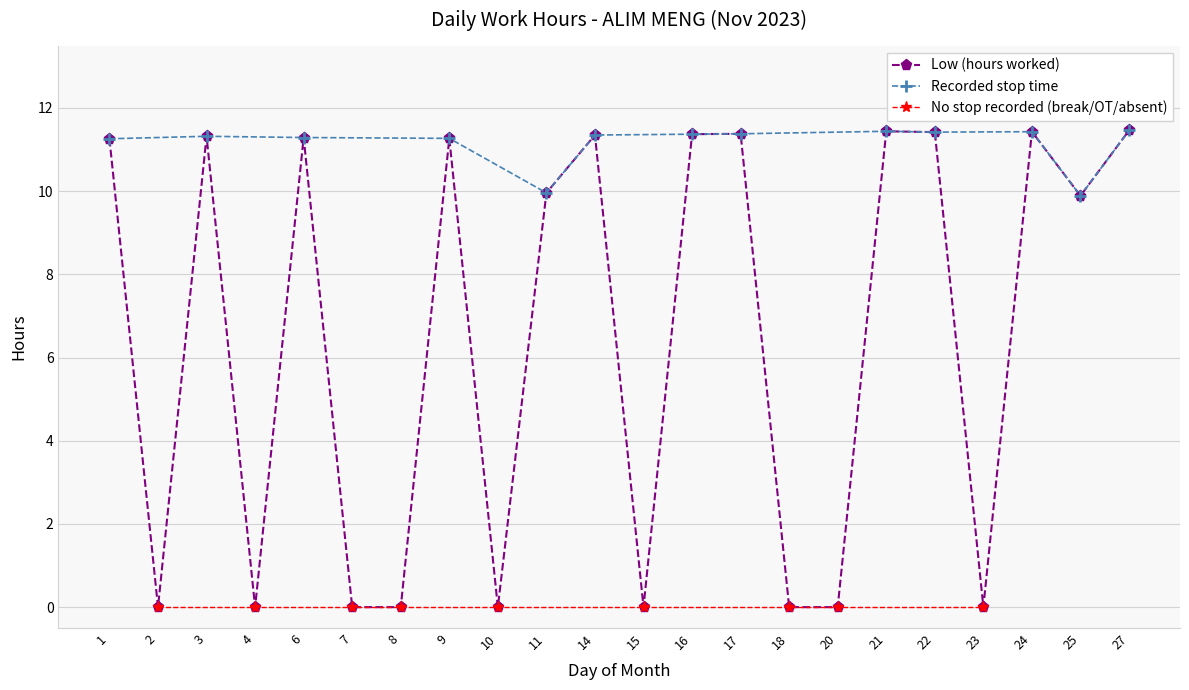

How many points are lower than both their immediate neighbors (excluding endpoints)?

6